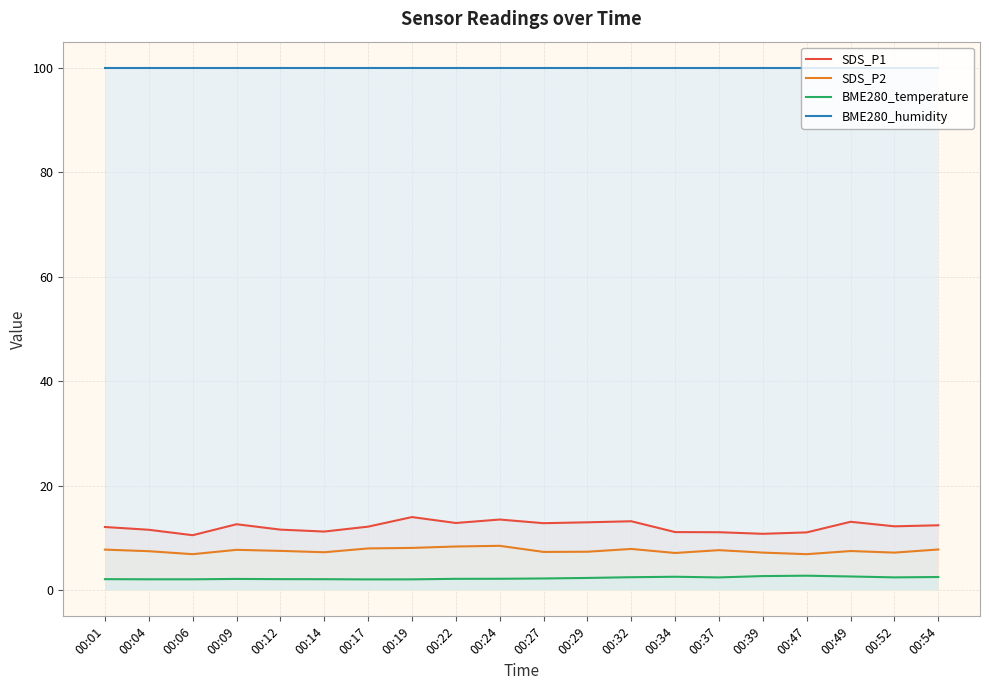

Between 00:47 and 00:37, which is larger?

00:37